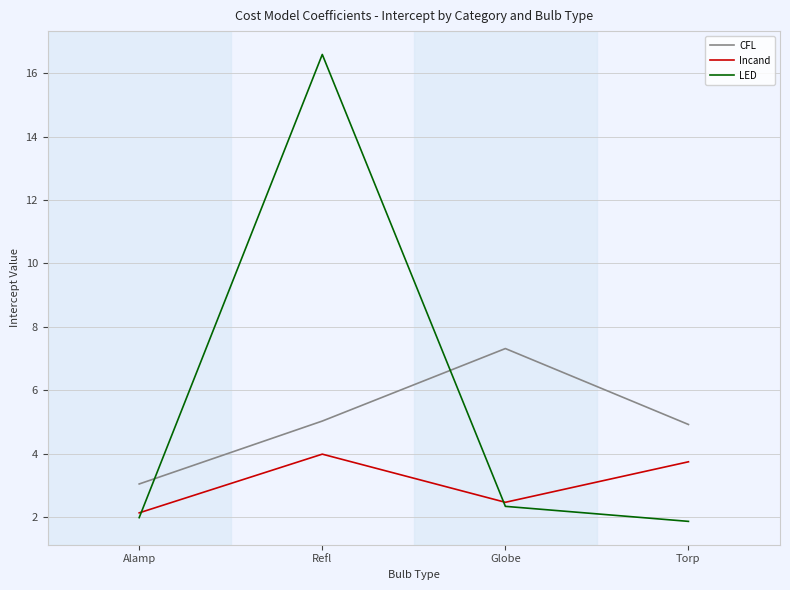

List the series in order of their overall mean, lowest first.

Incand, CFL, LED